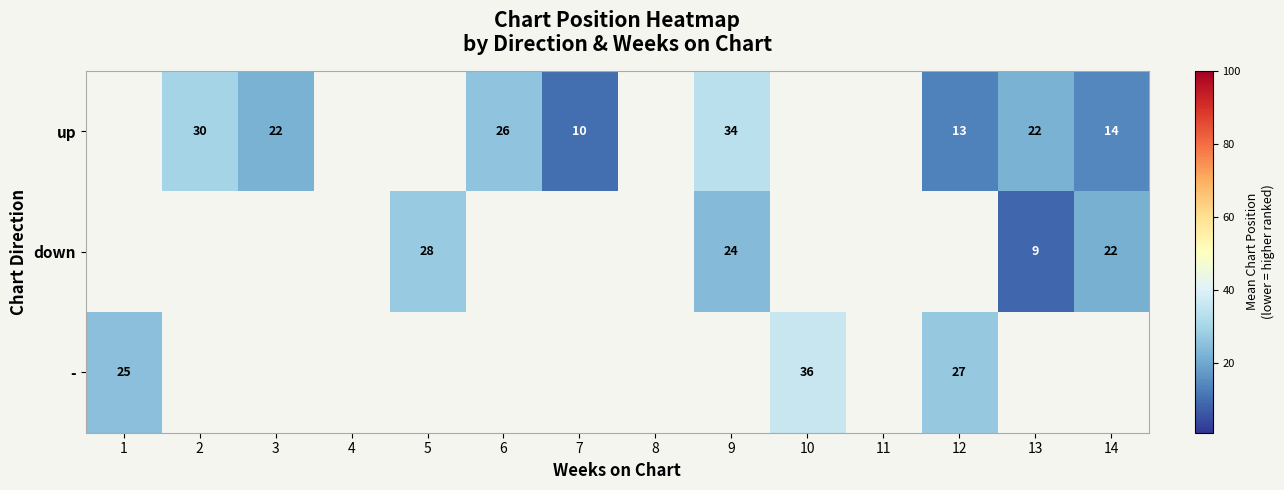

The up series shows 57 at 9. True or false?

False